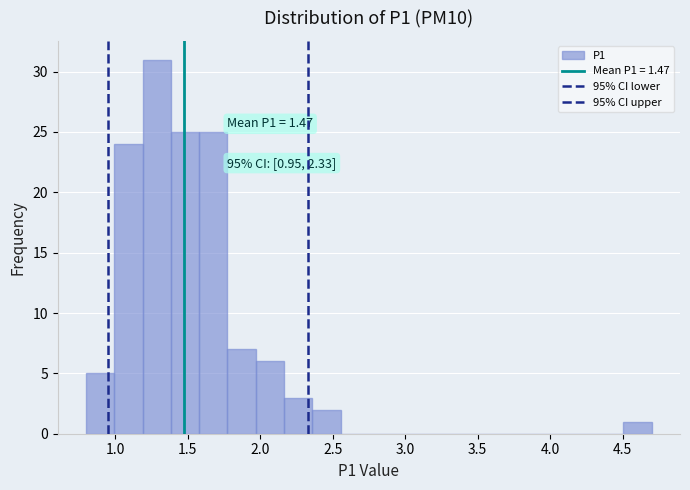

Read against the x-axis, roughly where is the centre of the tallest bar?

1.30